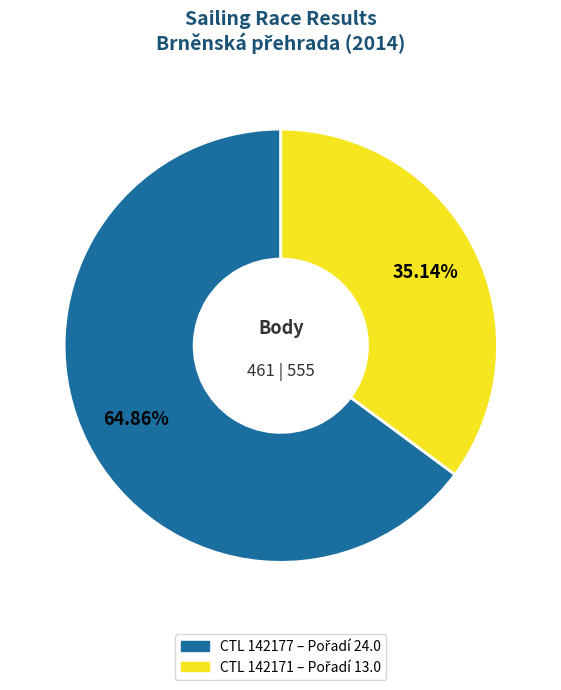

Is there any slice that represents more than half of the pie?

Yes